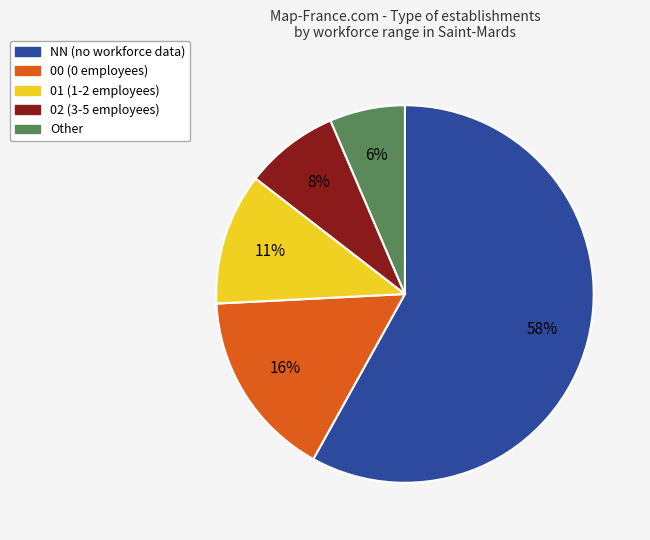

To the nearest percent, what portion does Other represent?

6%